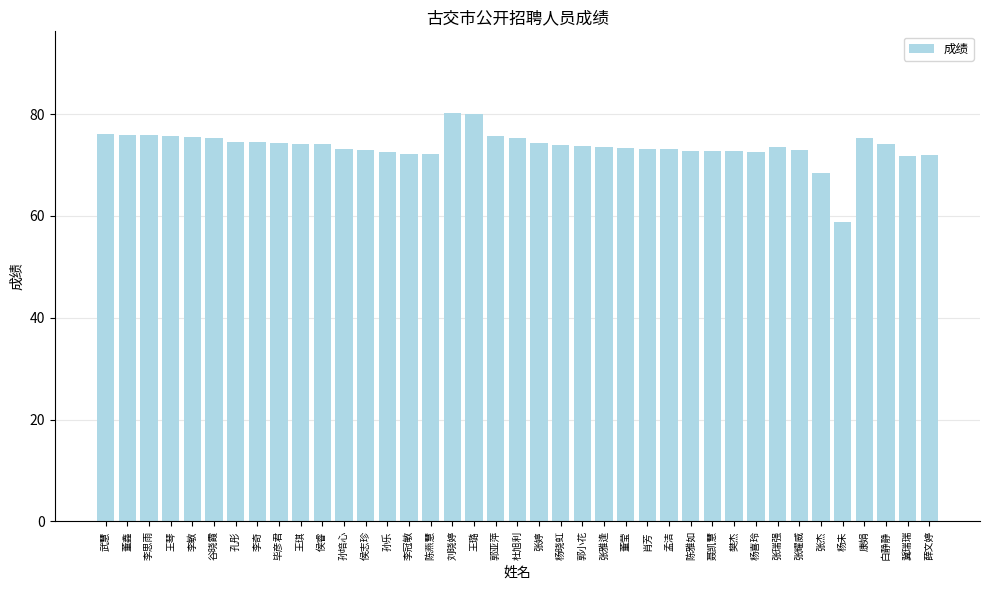

What is the sum of all values?

2872.7